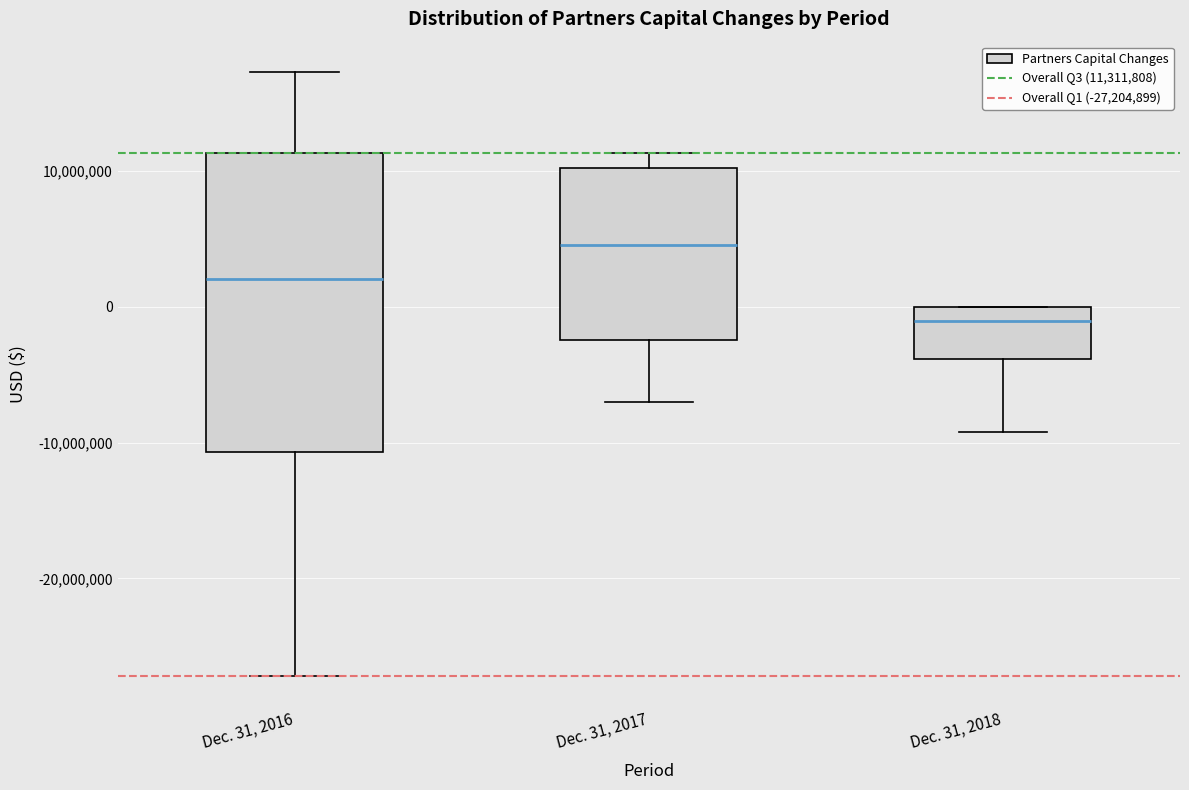

Reading left to right, read every box against the y-axis: the position of its median line, the range the box covers, and the ends of its whiskers. The values are not printed on the chart, so give them approximately, as read against the axis.

Dec. 31, 2016: median 2000000, box -11000000 to 11000000, whiskers -27000000 to 17000000
Dec. 31, 2017: median 5000000, box -2000000 to 10000000, whiskers -7000000 to 11000000
Dec. 31, 2018: median -1000000, box -4000000 to 0, whiskers -9000000 to 0